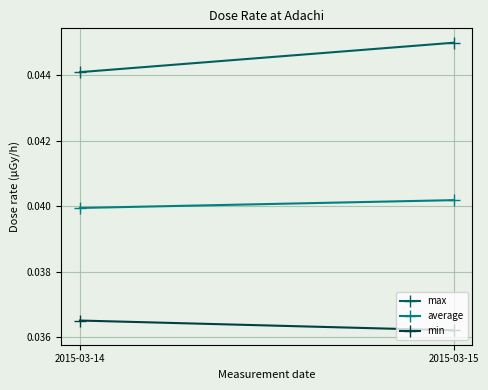

Count the average values in the range 0 to 1.

2